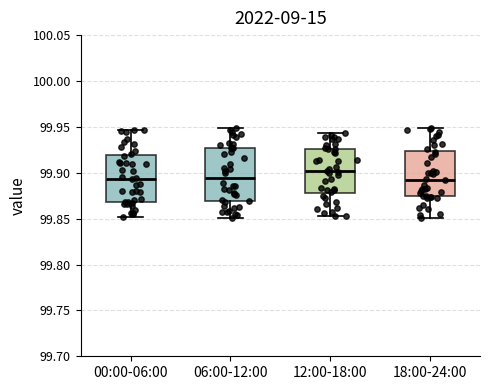

Reading left to right, transcribe this box plot: for each box, give where its median line is, the range the box spans, and where its two whiskers end, as read against the y-axis. The values are not printed on the chart, so give them approximately, as read against the axis.

00:00-06:00: median 99.895, box 99.870 to 99.920, whiskers 99.850 to 99.945
06:00-12:00: median 99.895, box 99.870 to 99.925, whiskers 99.850 to 99.950
12:00-18:00: median 99.900, box 99.880 to 99.925, whiskers 99.855 to 99.945
18:00-24:00: median 99.890, box 99.875 to 99.925, whiskers 99.850 to 99.950